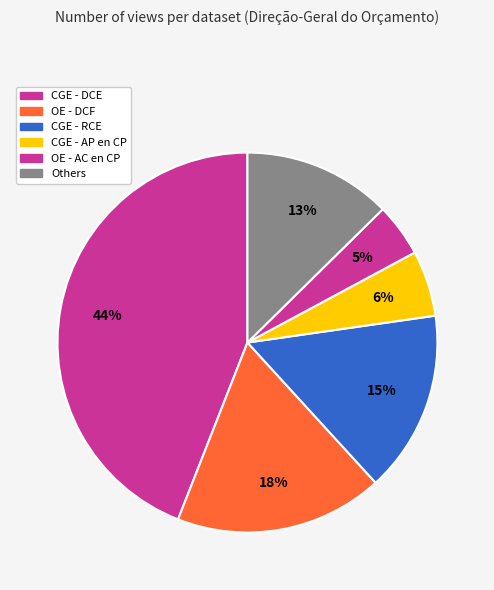

How many segments does this pie chart have?

6